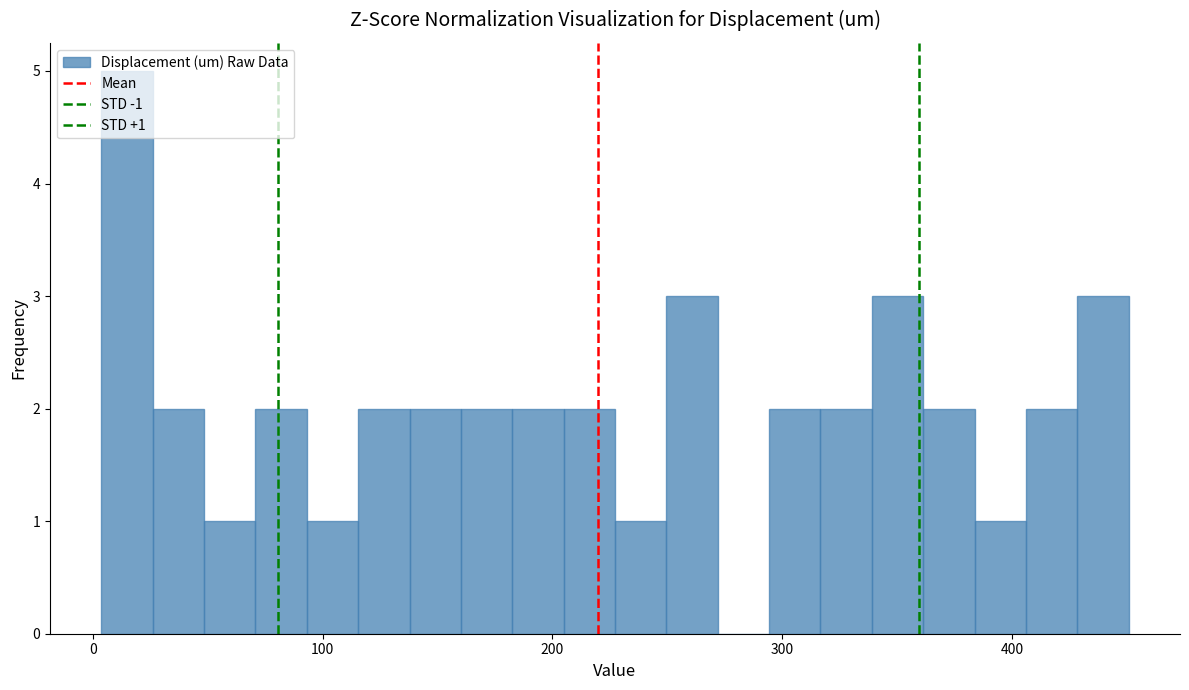

Read against the x-axis, roughly where is the centre of the tallest bar?

10